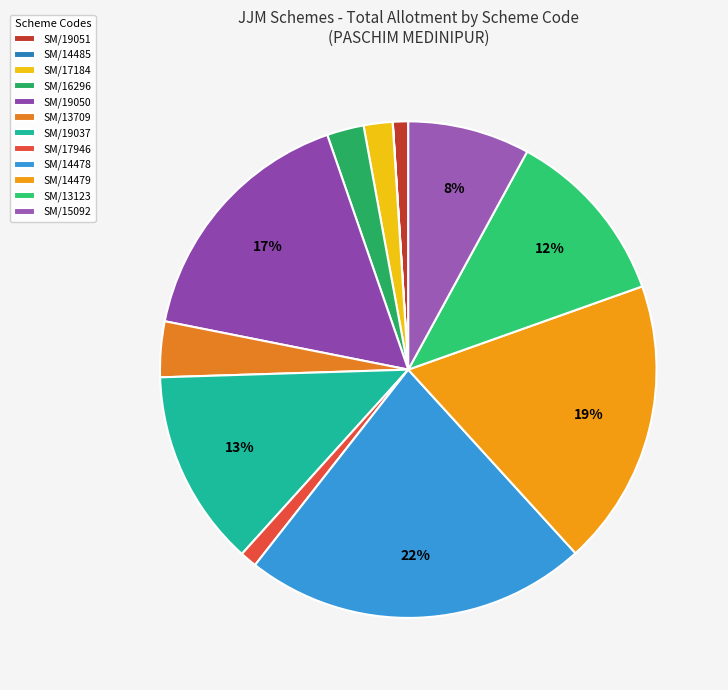

Between SM/14479 and SM/14478, which is larger?

SM/14478